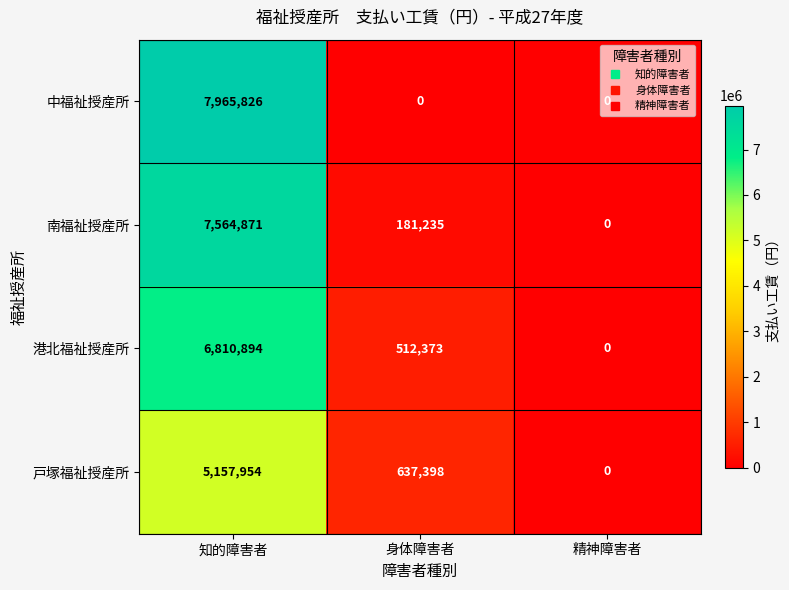

What is the total value across all series at 身体障害者?

1331006